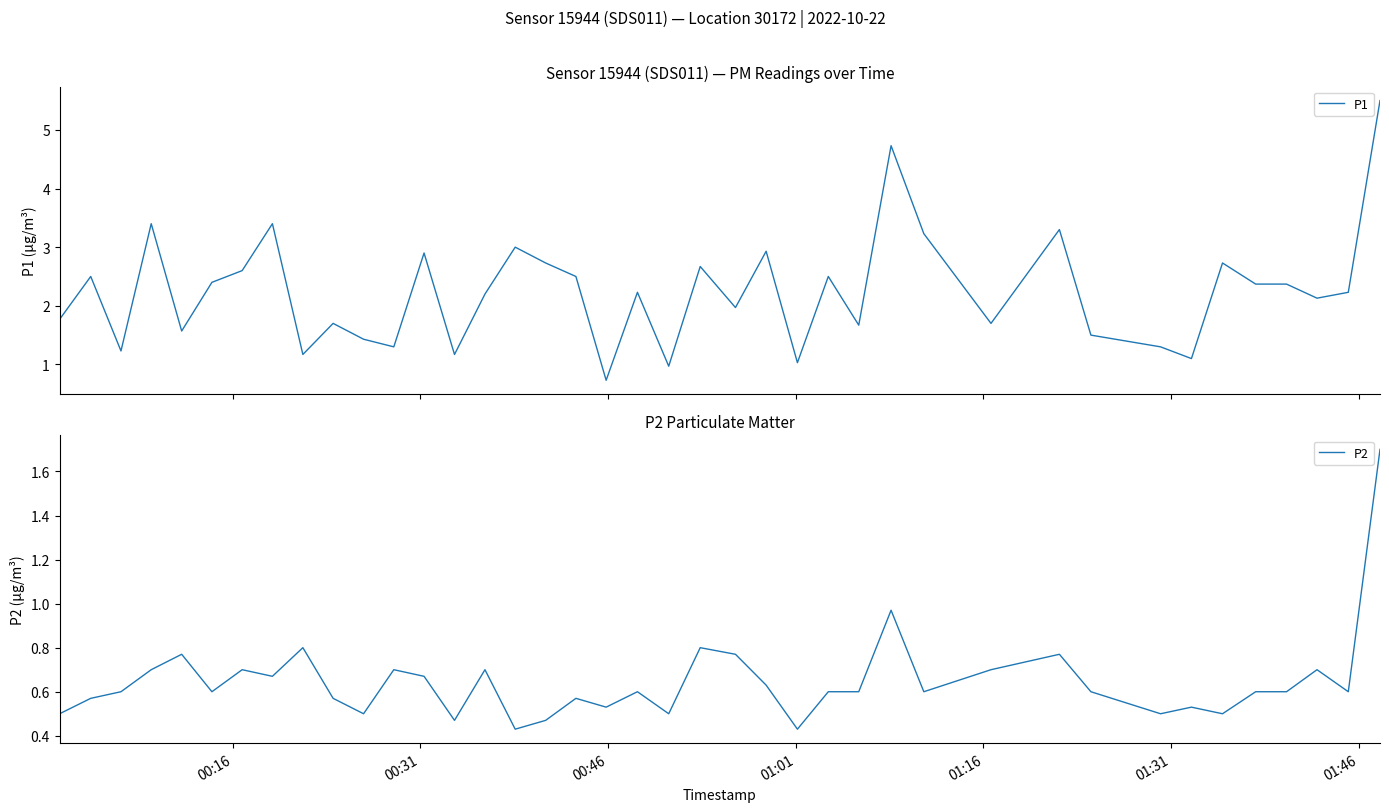

What is the highest value of the P1 series?

5.5